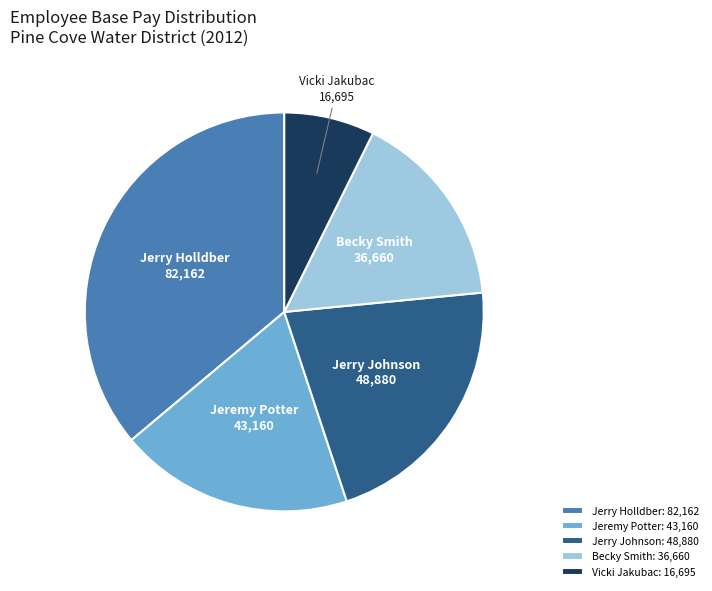

Combined, do Jerry Johnson and Becky Smith account for over 50%?

No